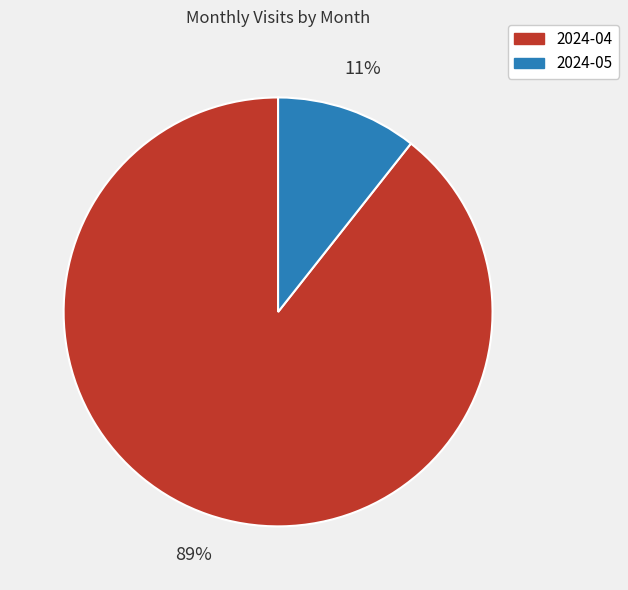

What percentage is the 2024-05 slice, to the nearest percent?

11%